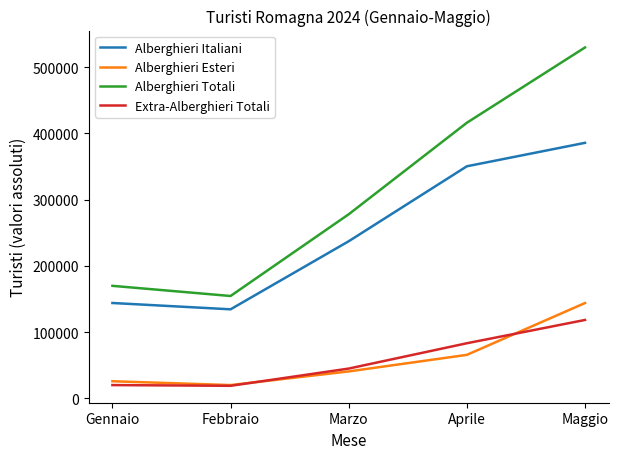

True or false: Alberghieri Italiani has more than 2 interior local peaks.

False